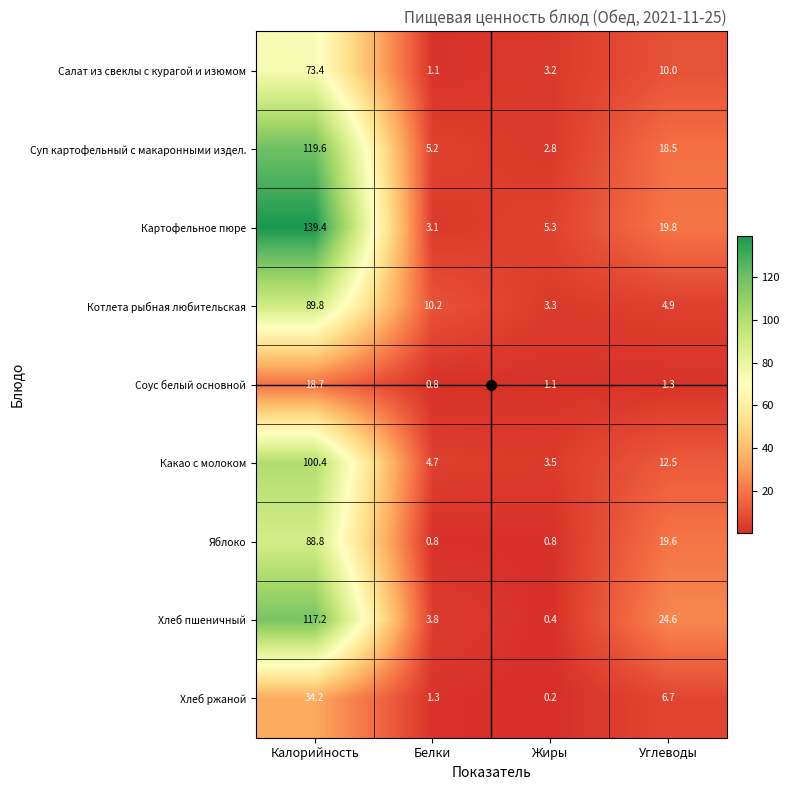

What is the sum of all Яблоко values?

110.0